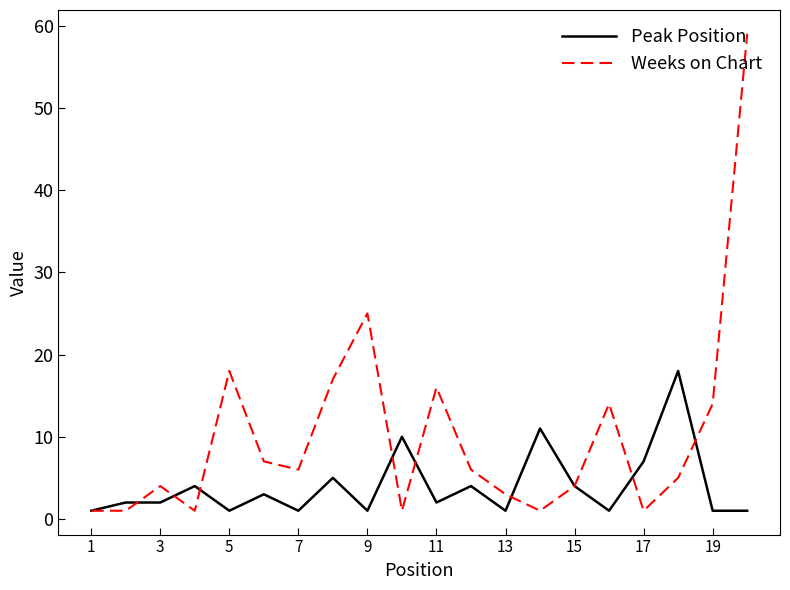

What is the difference between the maximum and second lowest values in the Peak Position series?

17